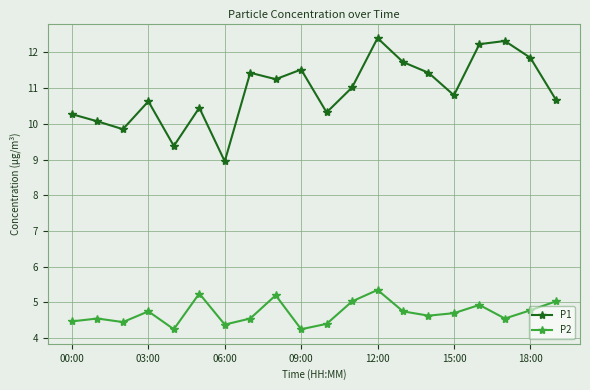

What is the maximum value for P1?

12.4